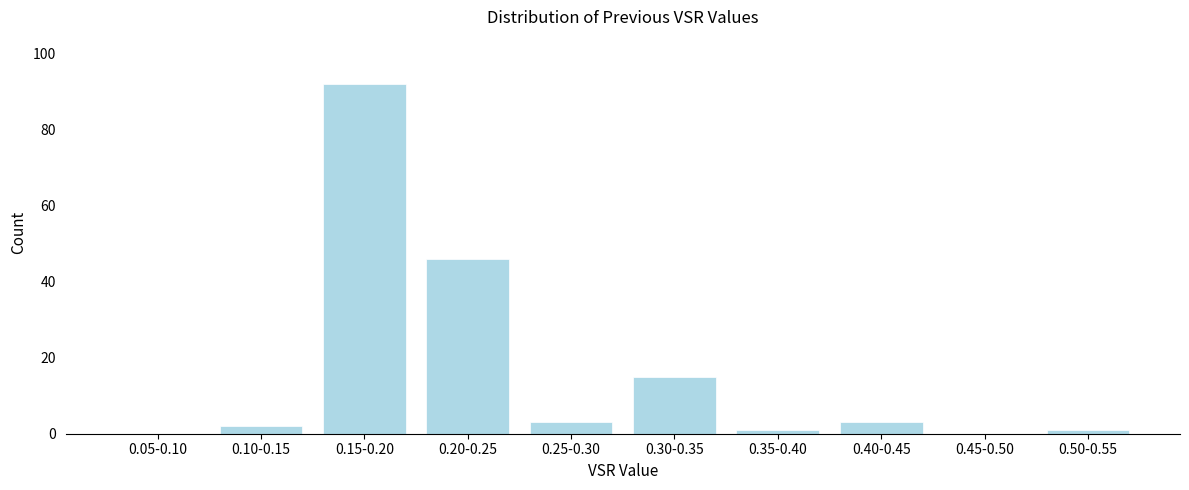

Reading left to right, transcribe all the data shown in this chart.

0.05-0.10=0	0.10-0.15=2	0.15-0.20=92	0.20-0.25=46	0.25-0.30=3	0.30-0.35=15	0.35-0.40=1	0.40-0.45=3	0.45-0.50=0	0.50-0.55=1